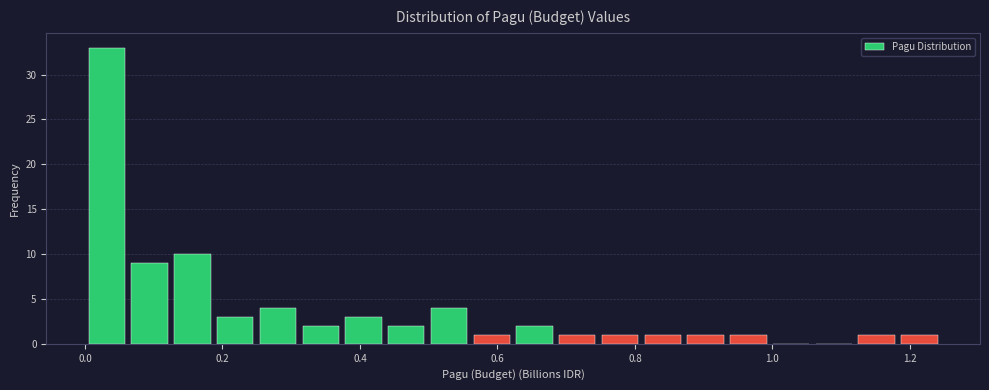

Around what value on the x-axis is the tallest bar? Give the approximate position of its centre, as read against the axis.

0.04